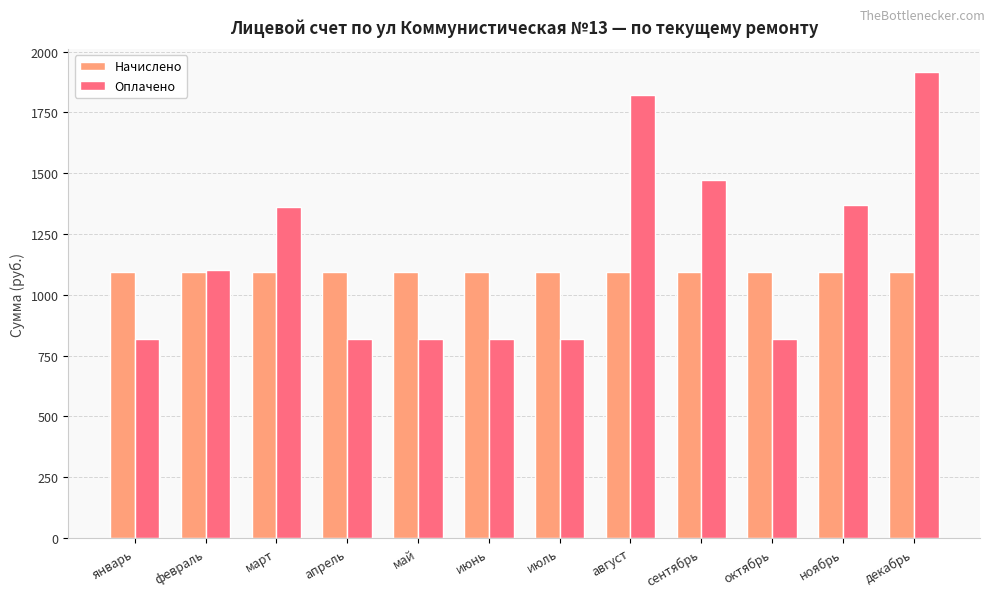

Is the value of Оплачено at апрель greater than the value of Начислено at июнь?

No